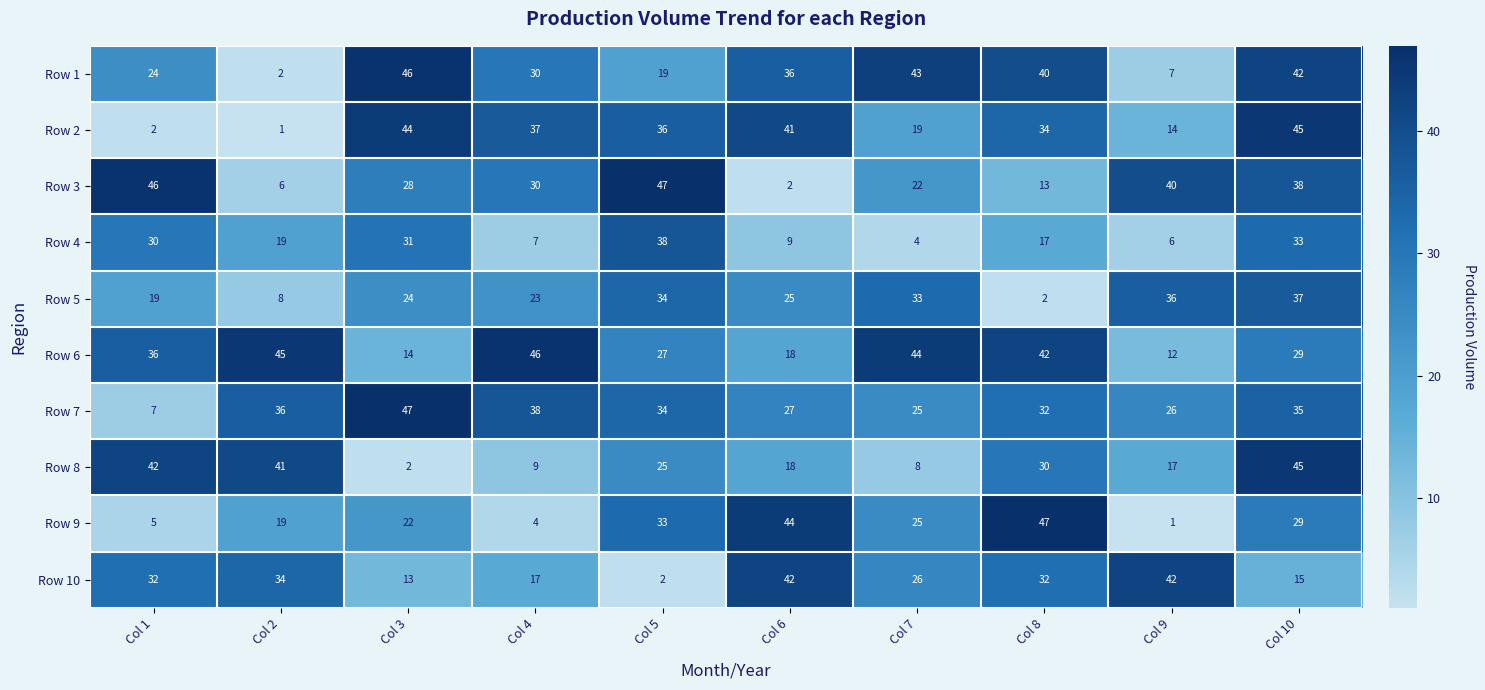

The value of Row 2 at Col 2 is 1. True or false?

True